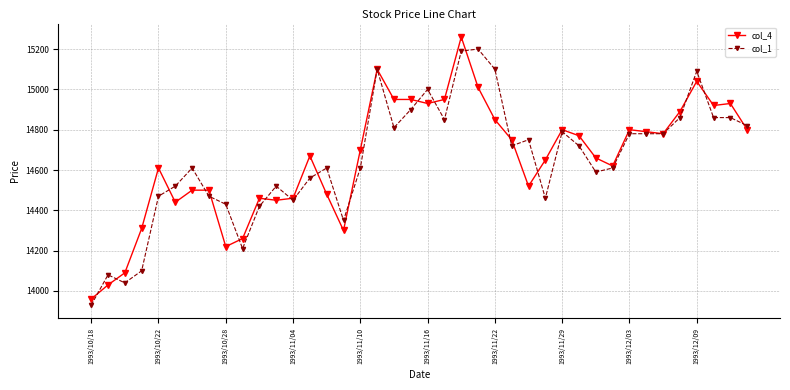

Rank the series by their maximum value, from highest to lowest.

col_4, col_1